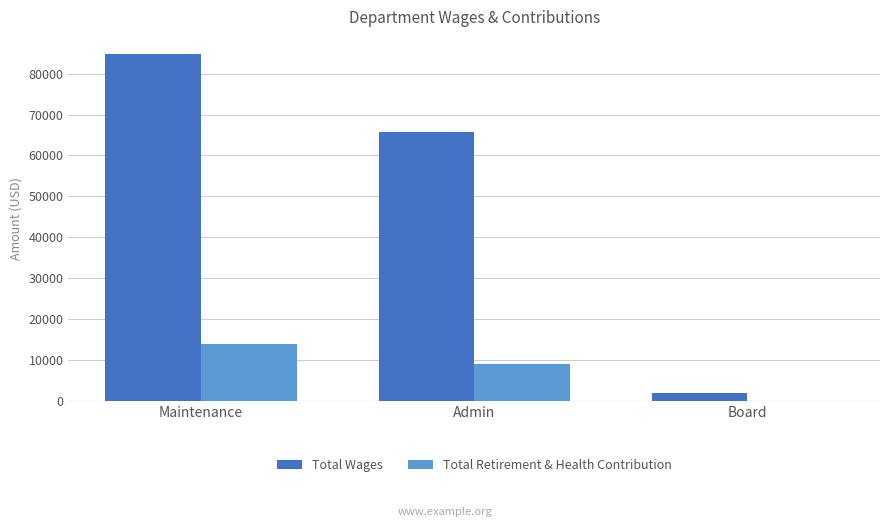

What is the spread (max minus min) of values at Maintenance?

70868